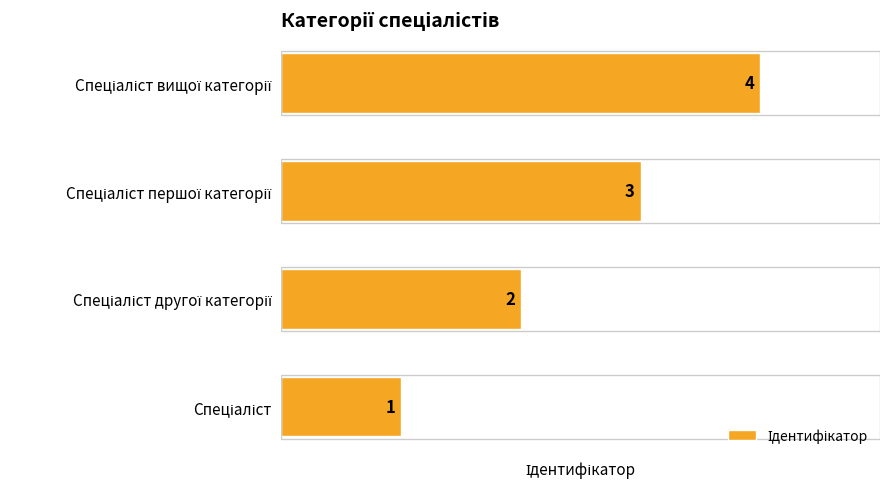

How many values are between 2 and 4?

3